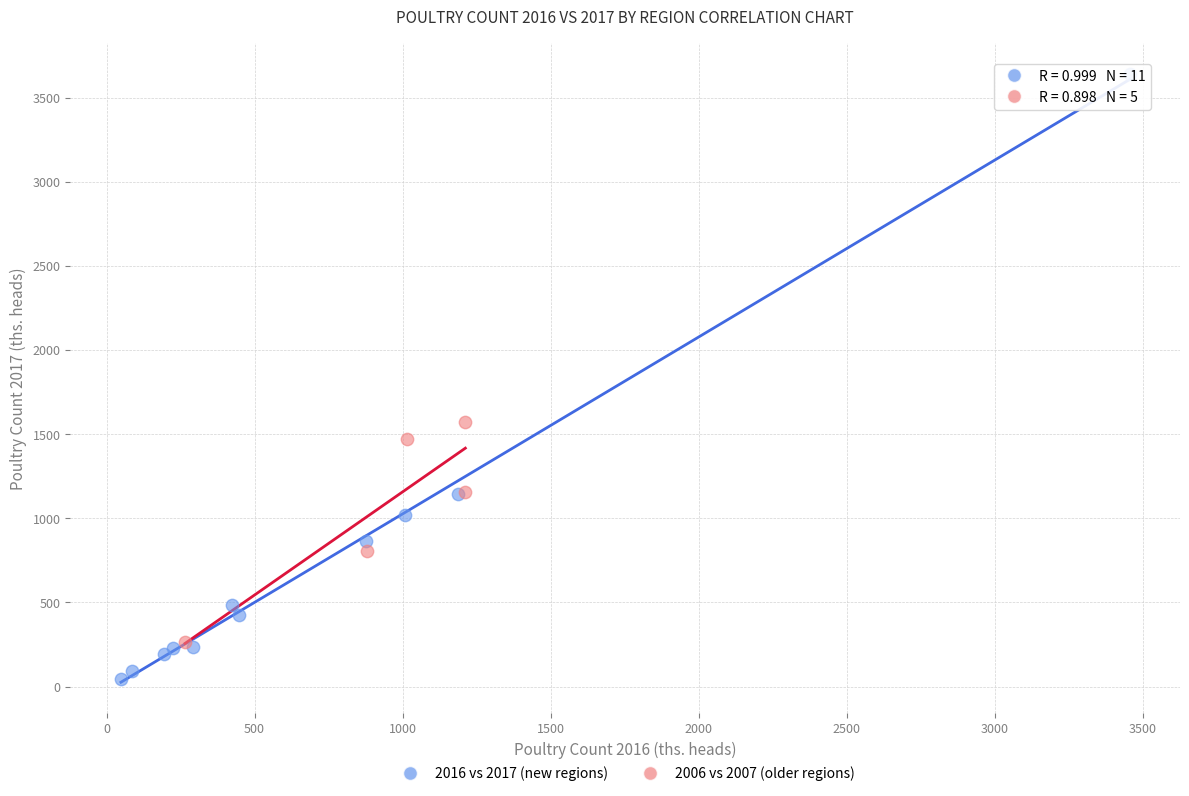

Which series reaches the maximum Y coordinate?

2016 vs 2017 (new regions)